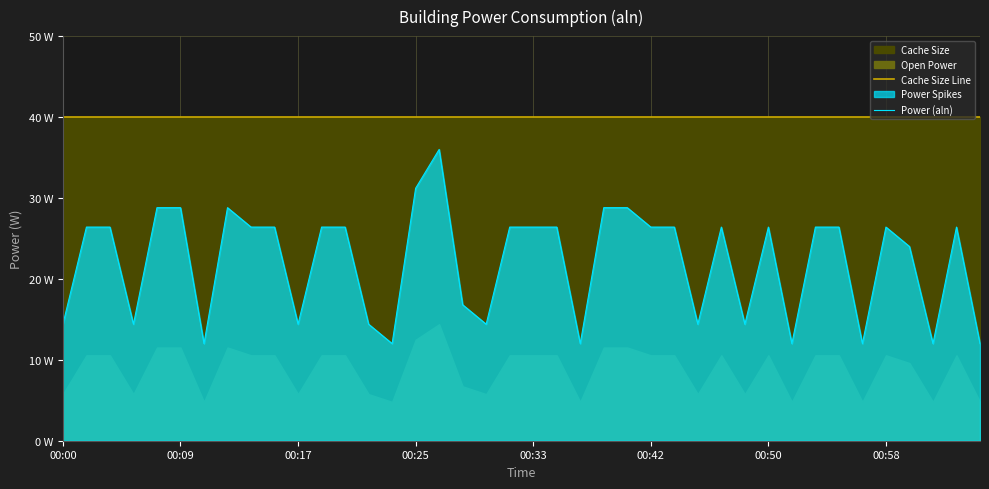

What is the minimum value for Power (aln)?

12.0